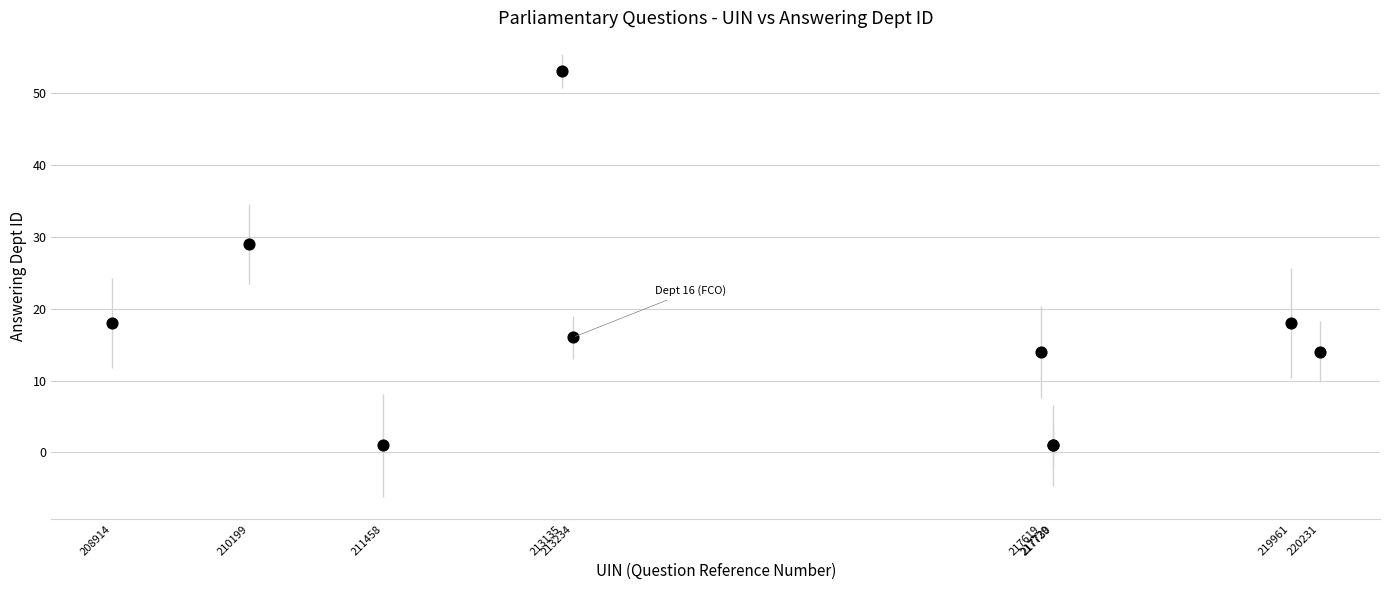

What Y value in the scatter plot is closest to 27?

29